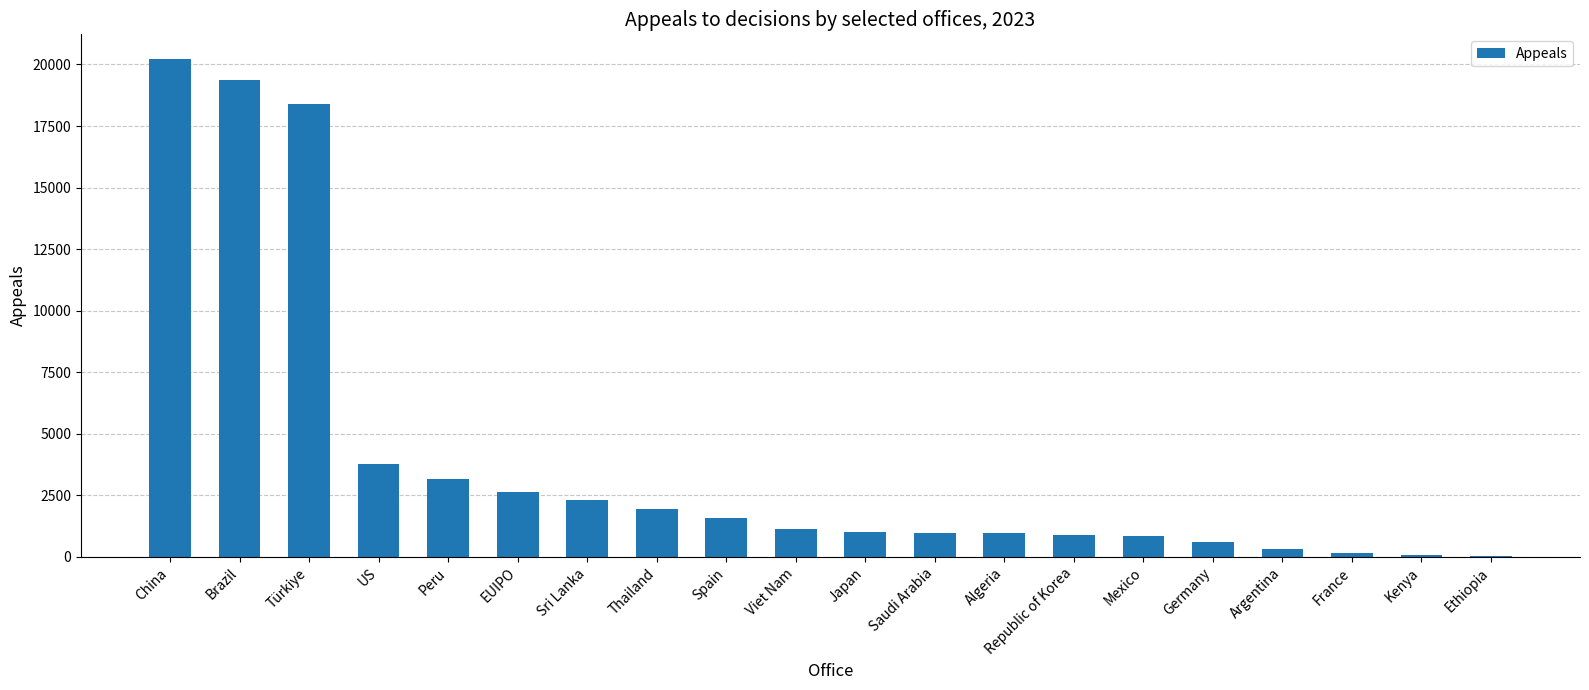

Between Germany and Japan, which is larger?

Japan